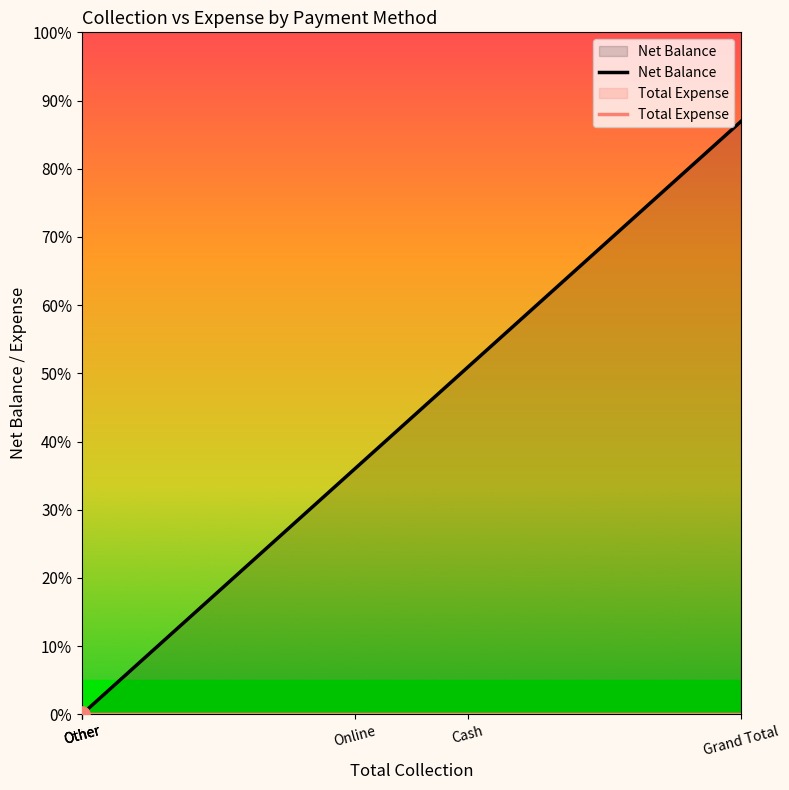

What are all the series names shown in the legend?

Net Balance, Total Expense